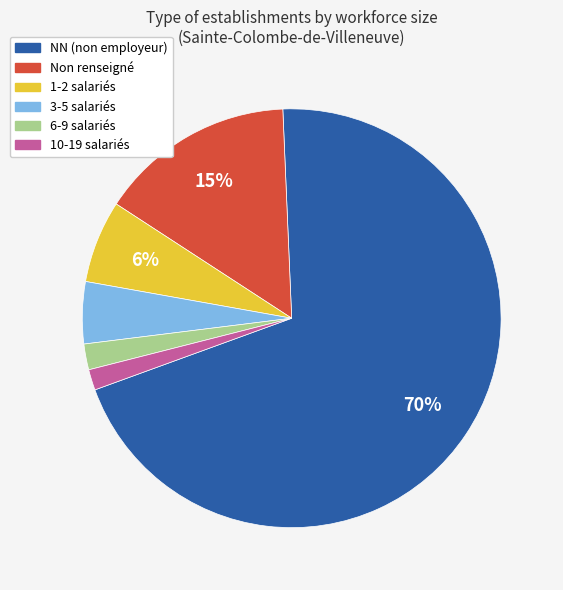

Which slice is the largest?

NN (non employeur)